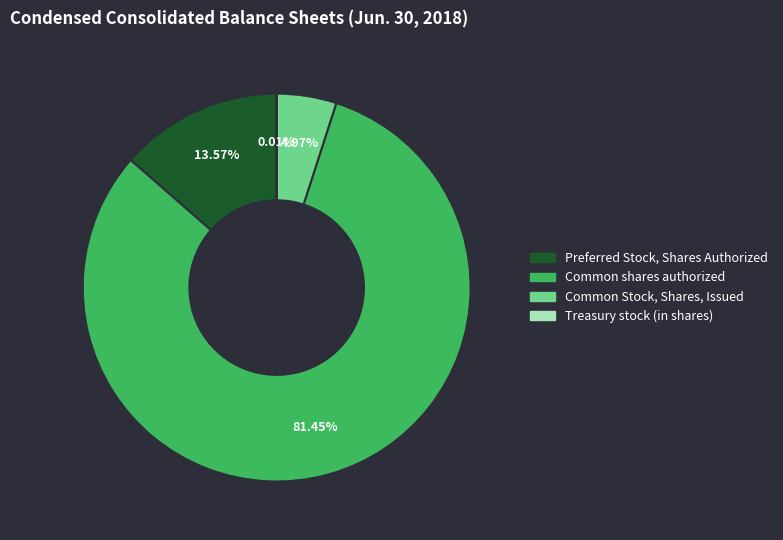

Does any single category account for the majority?

Yes